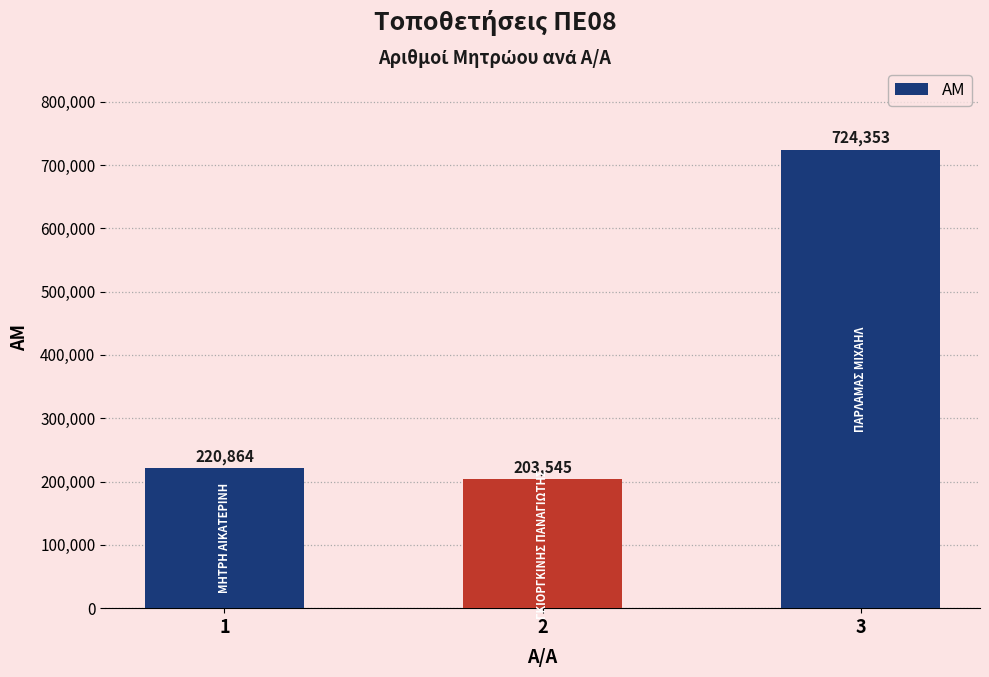

What is the average value?

382921